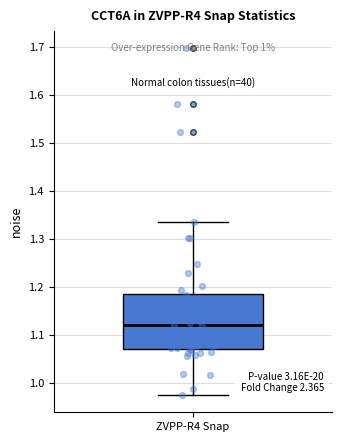

Transcribe this box plot: give where the median line is, the range the box spans, and where the two whiskers end, as read against the y-axis. The values are not printed on the chart, so give them approximately, as read against the axis.

median 1.12, box 1.07 to 1.19, whiskers 0.98 to 1.34